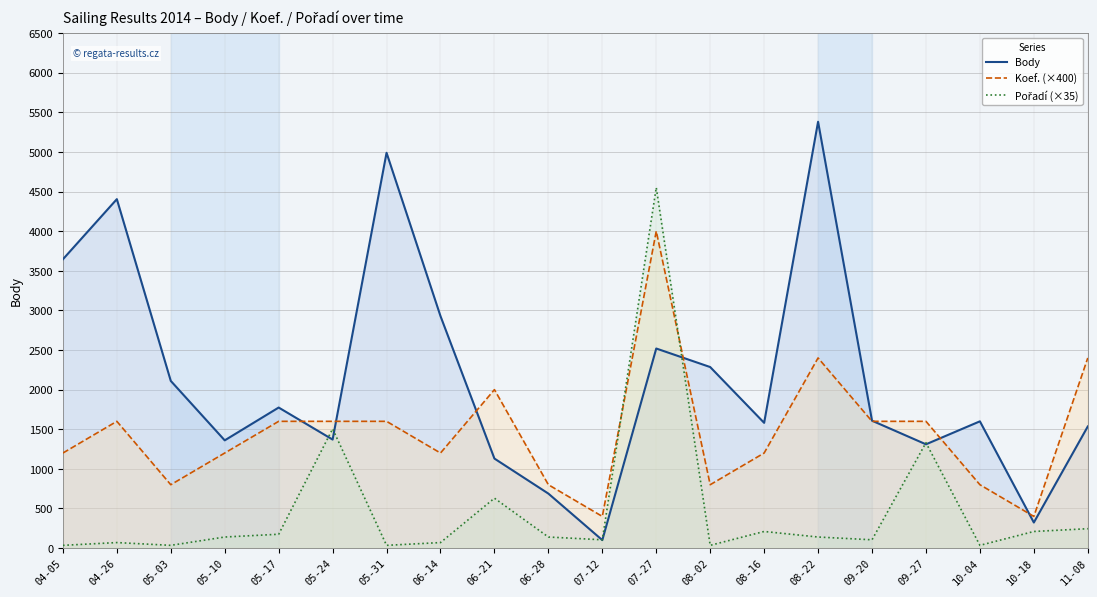

At how many categories does at least one series exceed 4780?

2